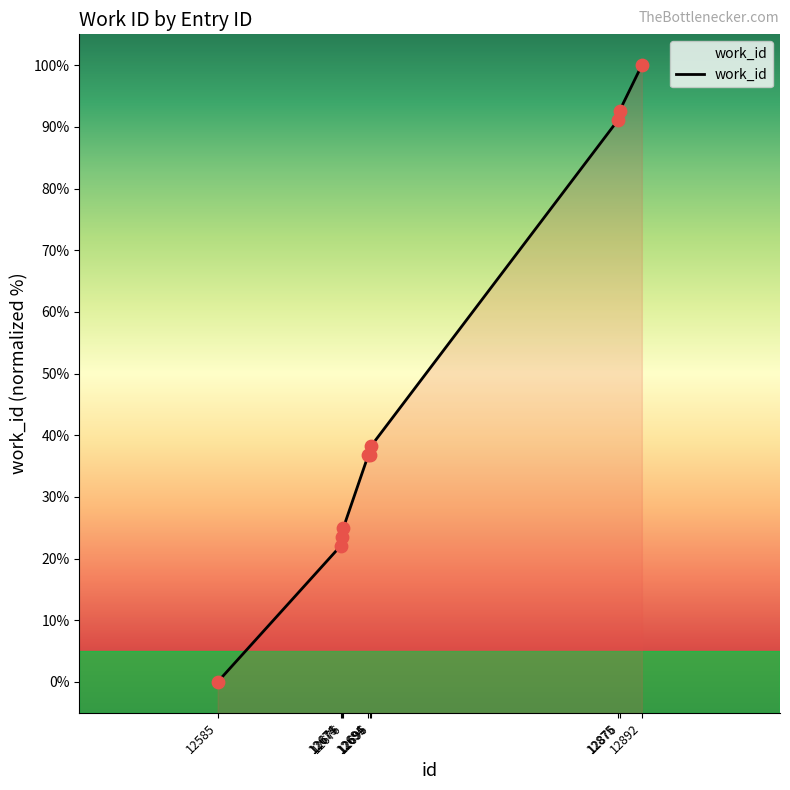

What is the change in value from 12694 to 12696?

+1.5